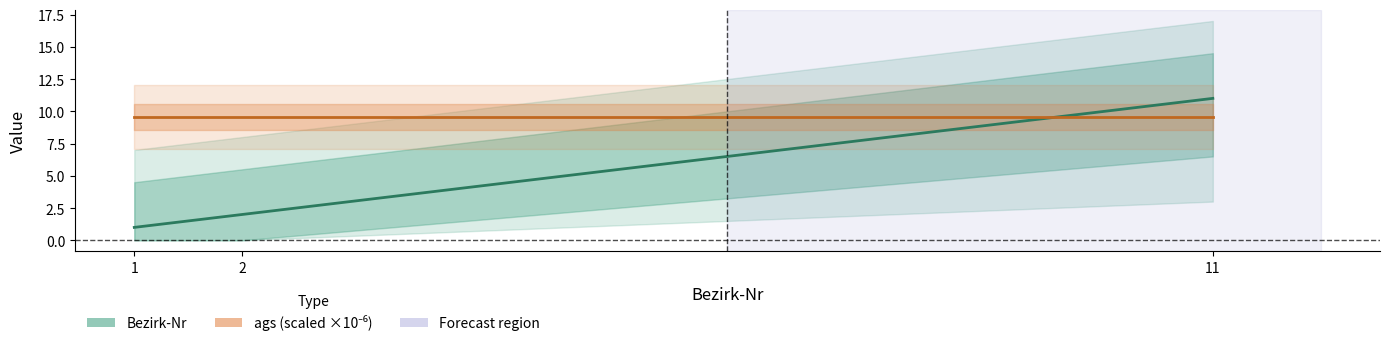

At 1, list the series in order from smallest to largest.

Bezirk-Nr, ags (scaled ×10⁻⁶)